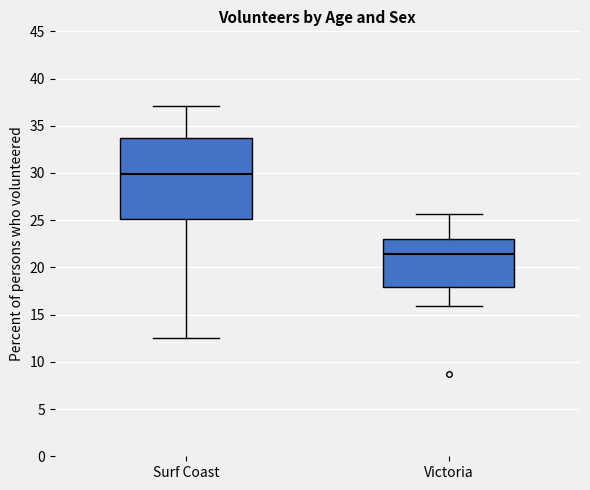

Where does the upper whisker of the box for Surf Coast end on the y-axis? The values are not printed on the chart, so give them approximately, as read against the axis.

37.0